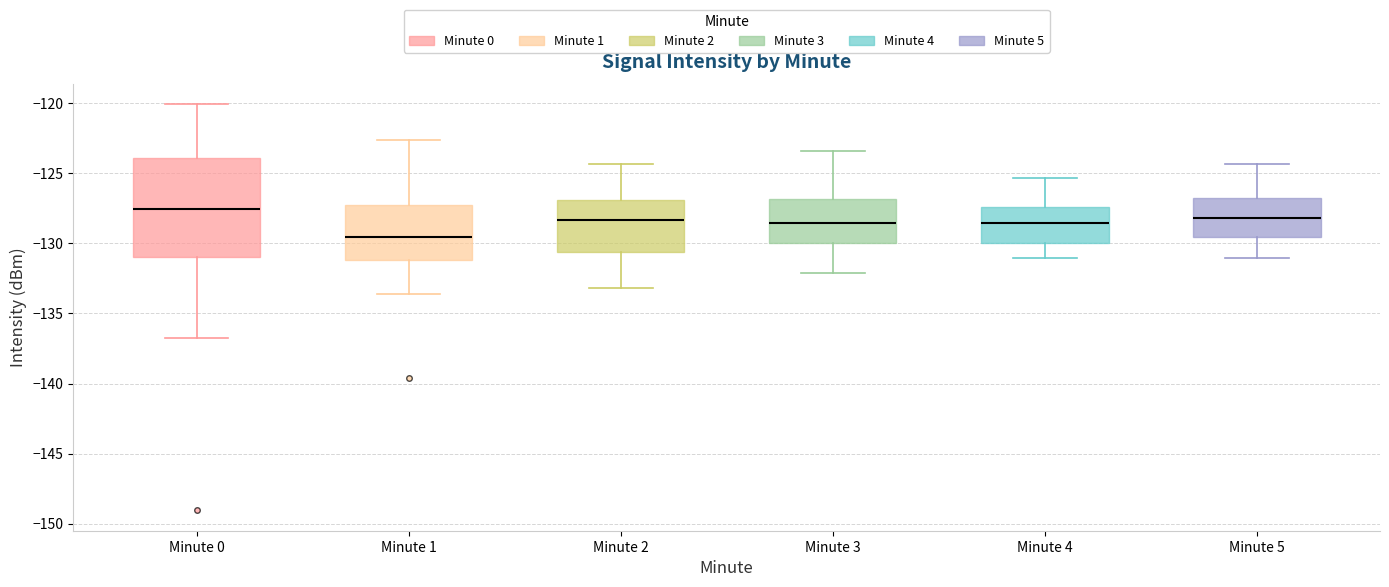

Reading left to right, transcribe this box plot: for each box, give where its median line is, the range the box spans, and where its two whiskers end, as read against the y-axis. The values are not printed on the chart, so give them approximately, as read against the axis.

Minute 0: median -127.5, box -131.0 to -124.0, whiskers -136.5 to -120.0
Minute 1: median -129.5, box -131.0 to -127.5, whiskers -133.5 to -122.5
Minute 2: median -128.5, box -130.5 to -127.0, whiskers -133.0 to -124.5
Minute 3: median -128.5, box -130.0 to -127.0, whiskers -132.0 to -123.5
Minute 4: median -128.5, box -130.0 to -127.5, whiskers -131.0 to -125.5
Minute 5: median -128.0, box -129.5 to -127.0, whiskers -131.0 to -124.5